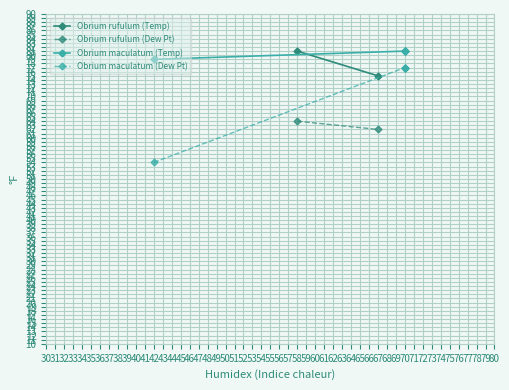

What is the sum of all Temperature values?

559